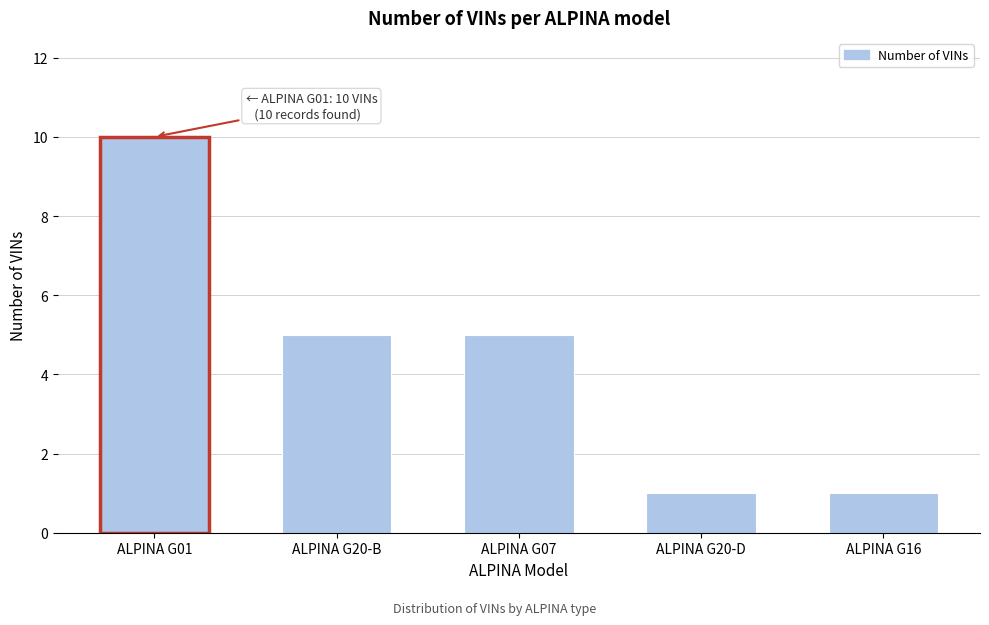

Reading left to right, what are all the values shown in this chart?

10	5	5	1	1